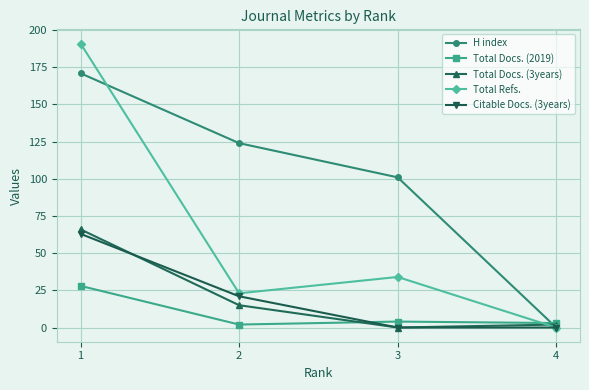

What is the difference between the Citable Docs. (3years) values at 1 and 3?

63